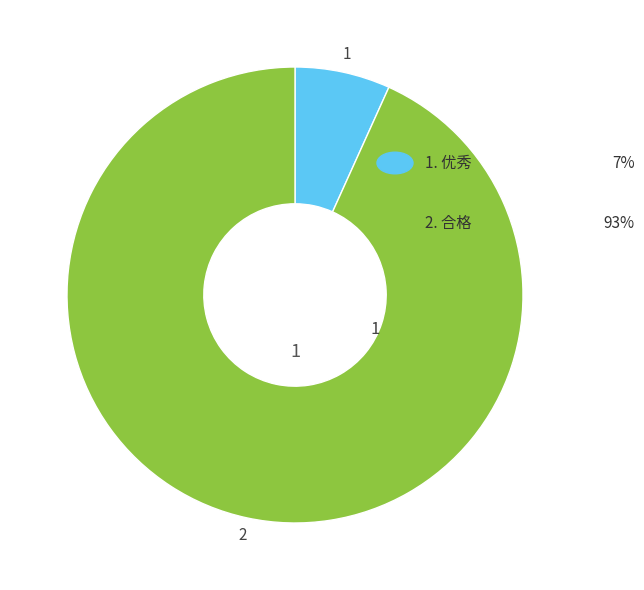

How many segments does this pie chart have?

2